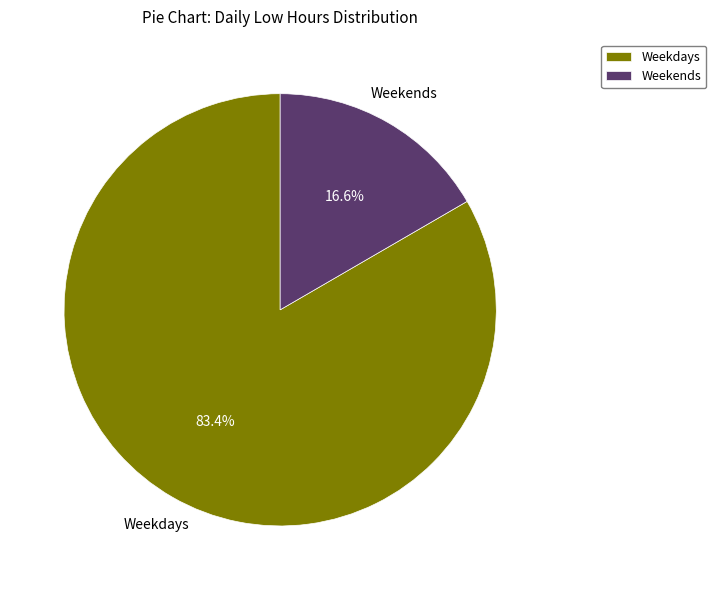

To the nearest percent, what is the difference between the largest and smallest slice percentages?

67%